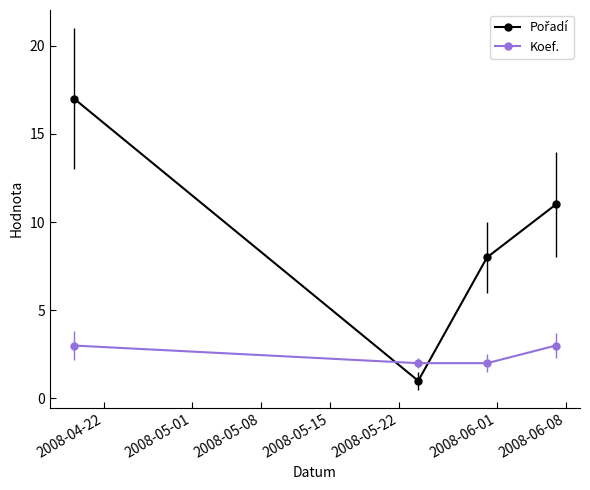

At how many categories does at least one series exceed 5?

3